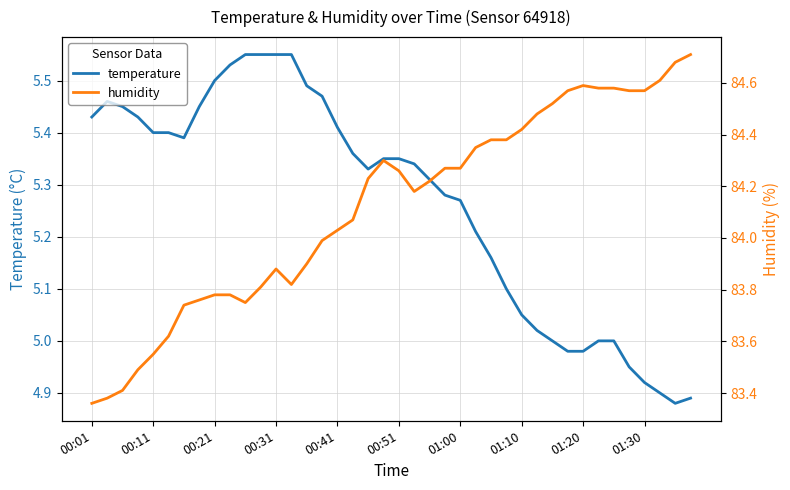

True or false: temperature and humidity intersect in this chart.

False